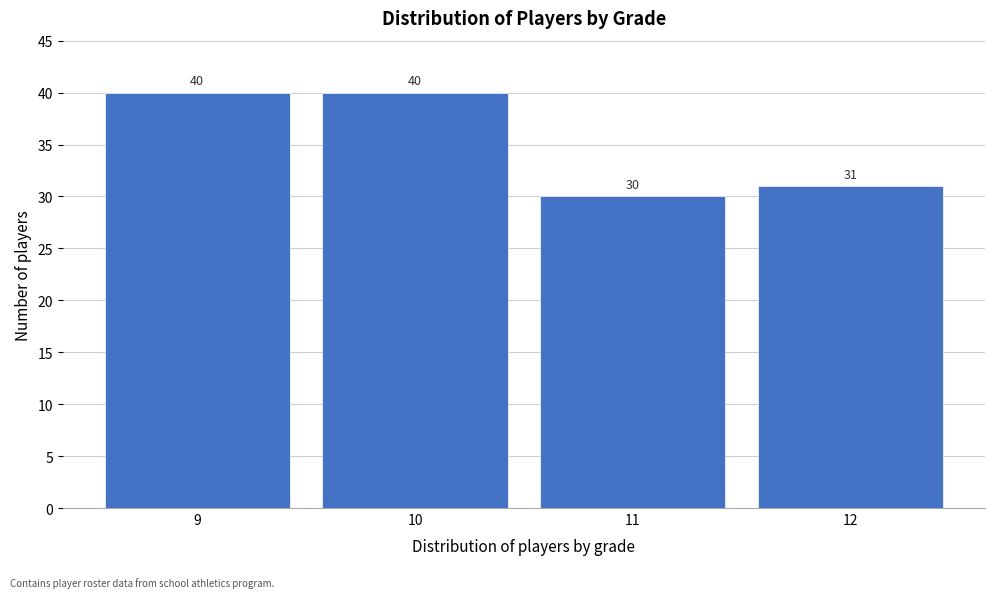

Reading right to left, extract all data points from this chart.

12=31	11=30	10=40	9=40